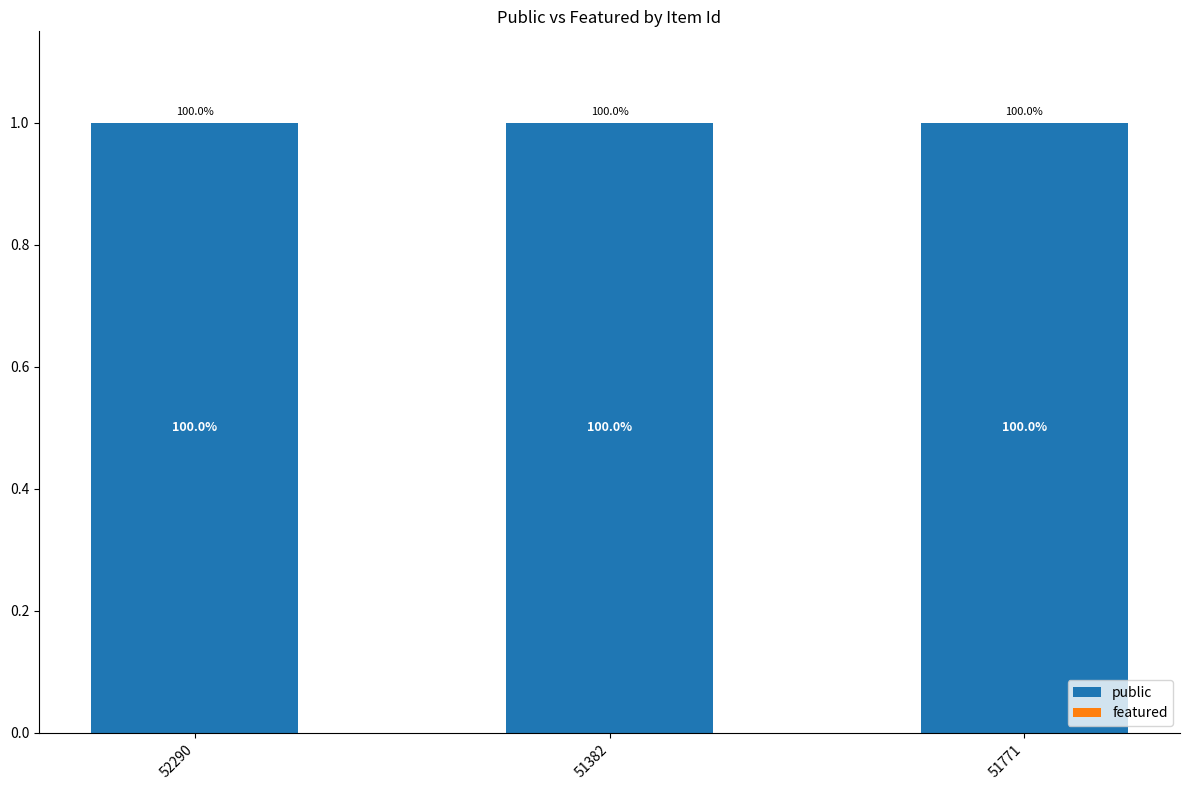

What are all the series names shown in the legend?

public, featured